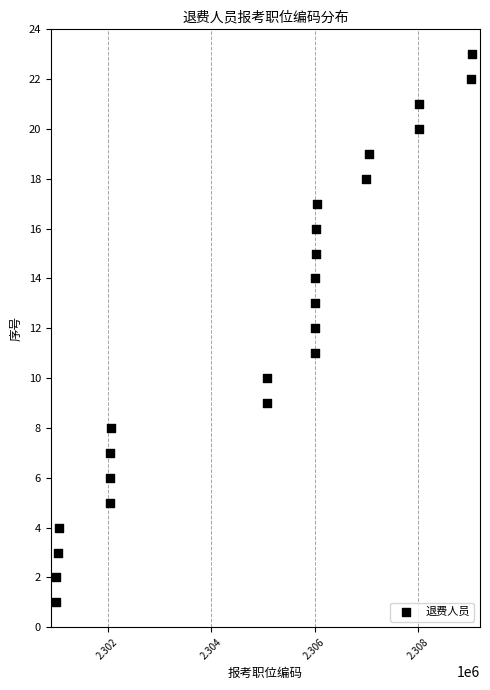

What is the range of Y values (max minus min)?

22